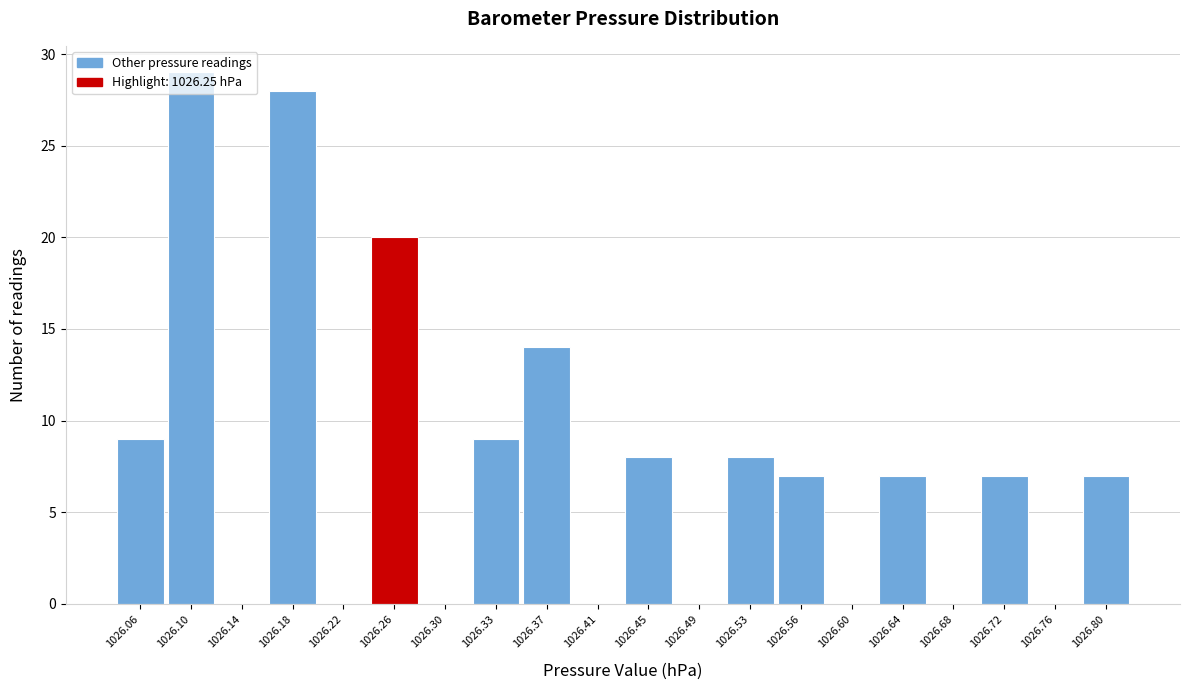

Reading left to right, transcribe this chart: for each bar, give the range it covers on the x-axis and its height. Neither the bar edges nor the heights are printed on the chart, so give them approximately, as read against the axes.

1026.045 to 1026.085: 9
1026.085 to 1026.120: 29
1026.120 to 1026.160: 0
1026.160 to 1026.200: 28
1026.200 to 1026.240: 0
1026.240 to 1026.275: 20
1026.275 to 1026.315: 0
1026.315 to 1026.355: 9
1026.355 to 1026.390: 14
1026.390 to 1026.430: 0
1026.430 to 1026.470: 8
1026.470 to 1026.505: 0
1026.505 to 1026.545: 8
1026.545 to 1026.585: 7
1026.585 to 1026.625: 0
1026.625 to 1026.660: 7
1026.660 to 1026.700: 0
1026.700 to 1026.740: 7
1026.740 to 1026.775: 0
1026.775 to 1026.815: 7